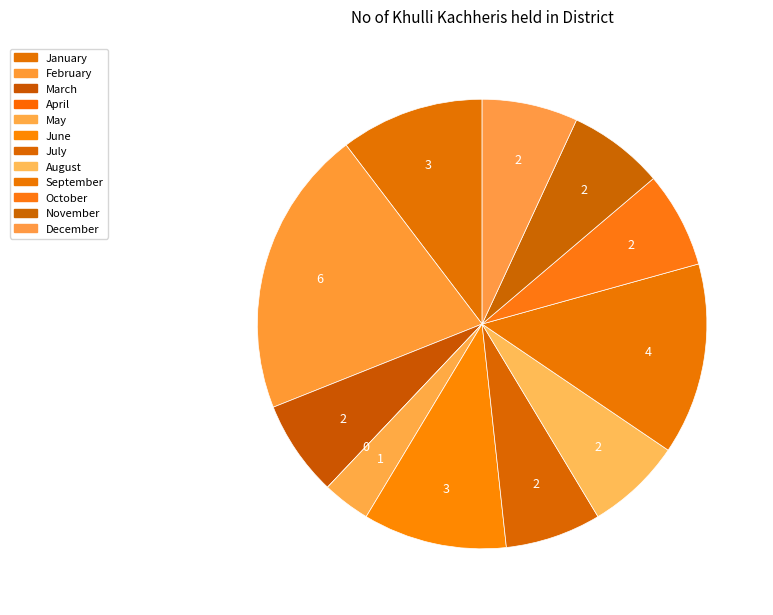

True or false: June accounts for 3% of the total.

False